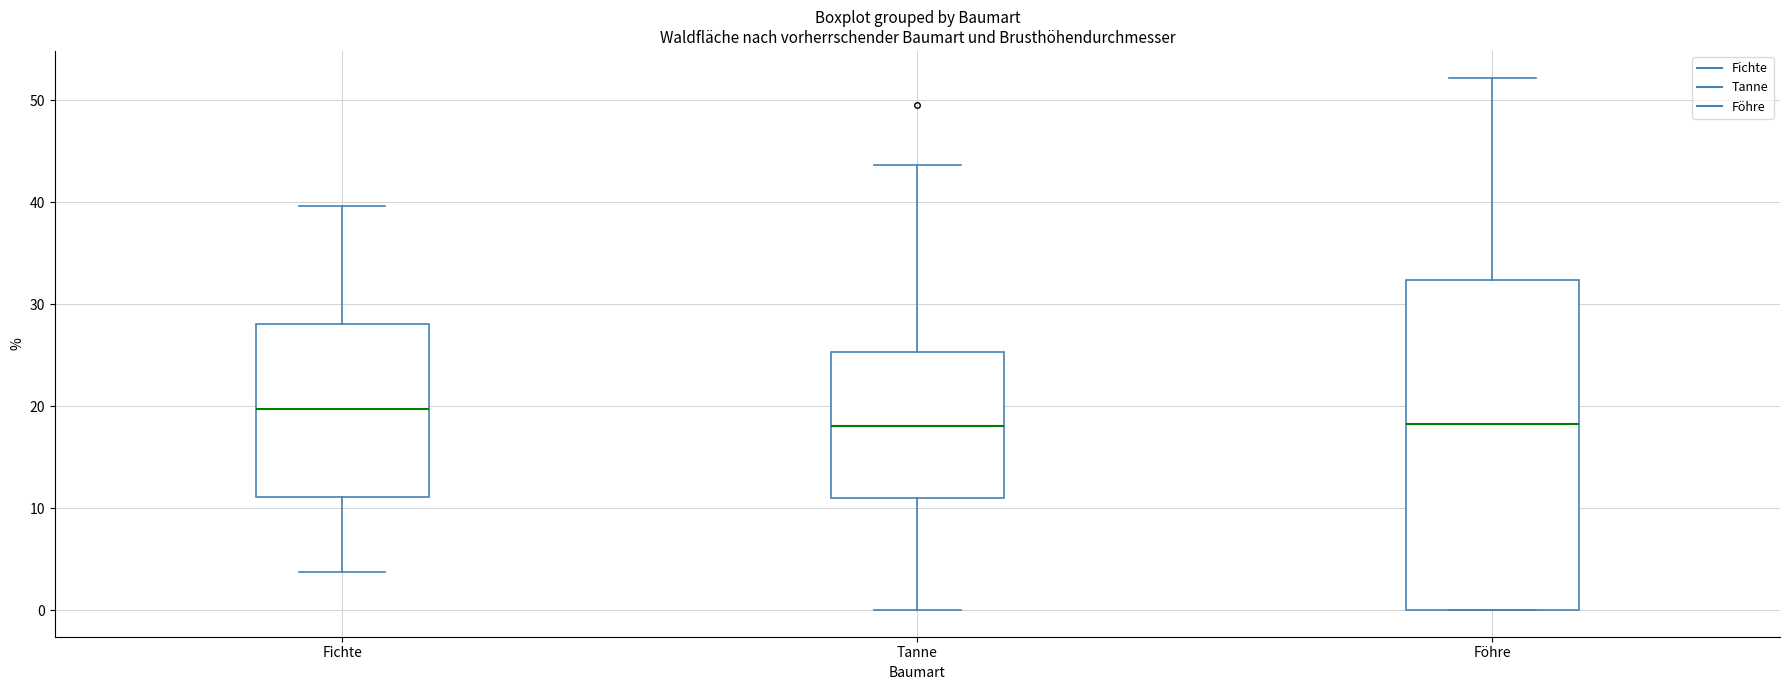

Reading left to right, read every box against the y-axis: the position of its median line, the range the box covers, and the ends of its whiskers. The values are not printed on the chart, so give them approximately, as read against the axis.

Fichte: median 20, box 11 to 28, whiskers 4 to 40
Tanne: median 18, box 11 to 25, whiskers 0 to 44
Föhre: median 18, box 0 to 32, whiskers 0 to 52